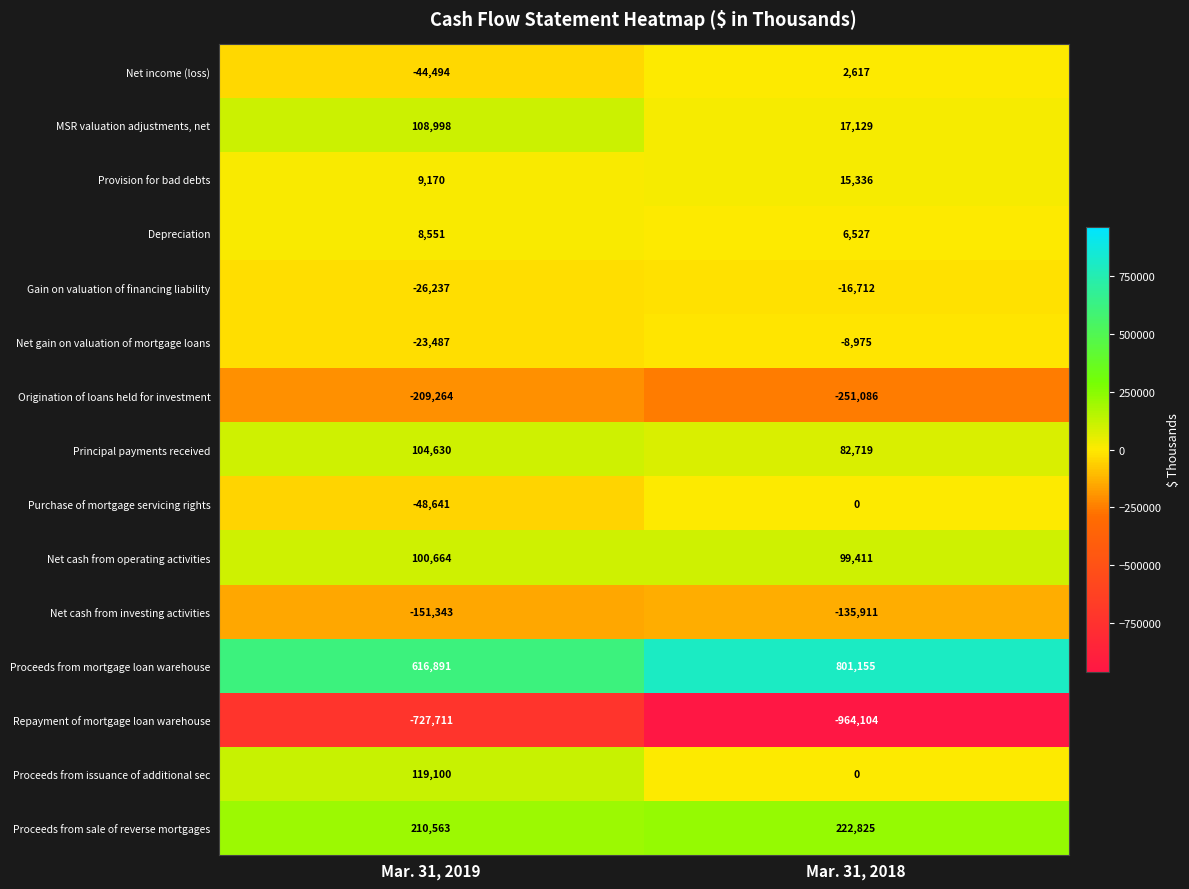

Rank the series by their maximum value, from highest to lowest.

Proceeds from mortgage loan warehouse, Proceeds from sale of reverse mortgages, Proceeds from issuance of additional sec, MSR valuation adjustments, net, Principal payments received, Net cash from operating activities, Provision for bad debts, Depreciation, Net income (loss), Purchase of mortgage servicing rights, Net gain on valuation of mortgage loans, Gain on valuation of financing liability, Net cash from investing activities, Origination of loans held for investment, Repayment of mortgage loan warehouse